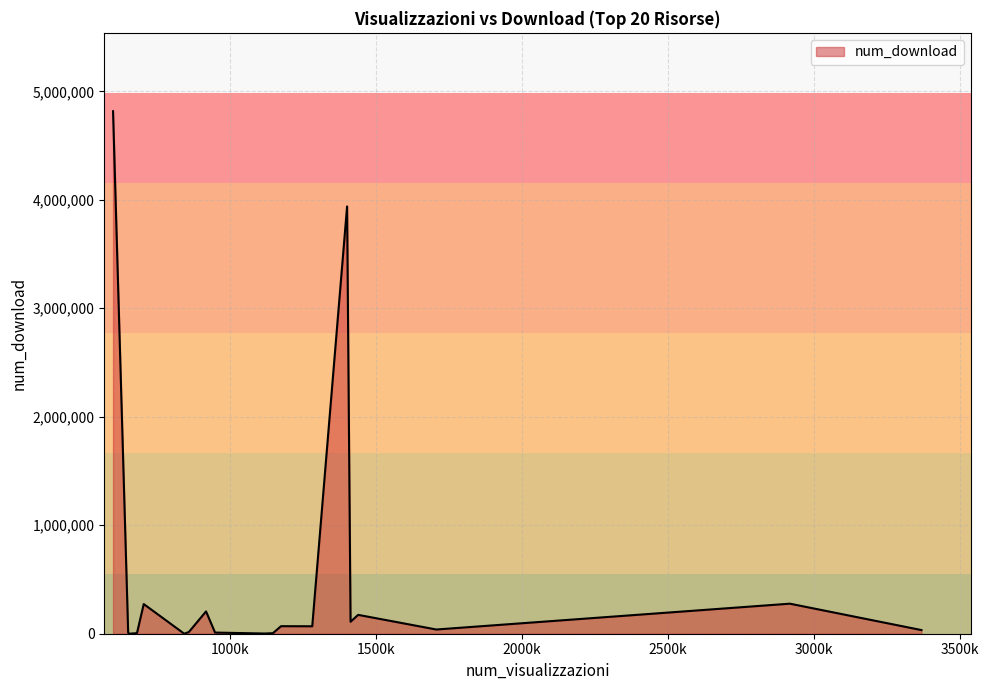

What is the difference between the maximum and minimum values?

4816666